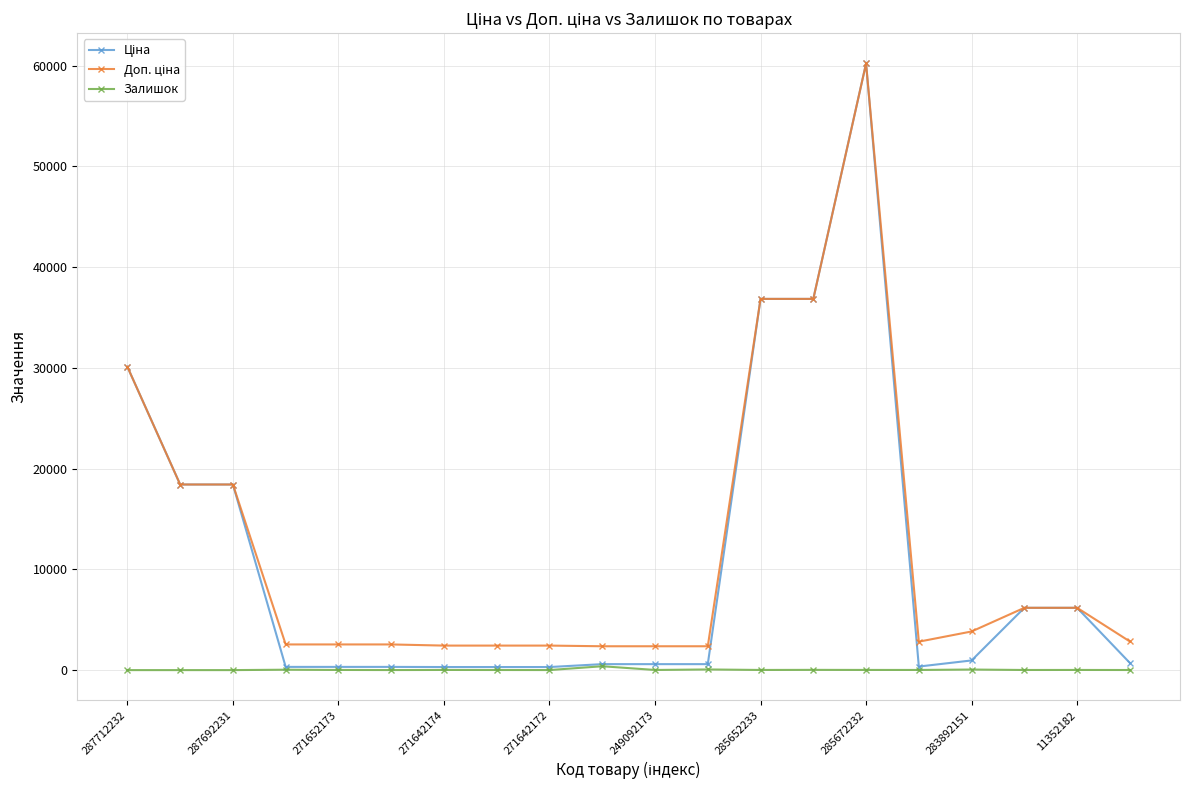

True or false: Залишок has more than 0 interior local peaks.

True